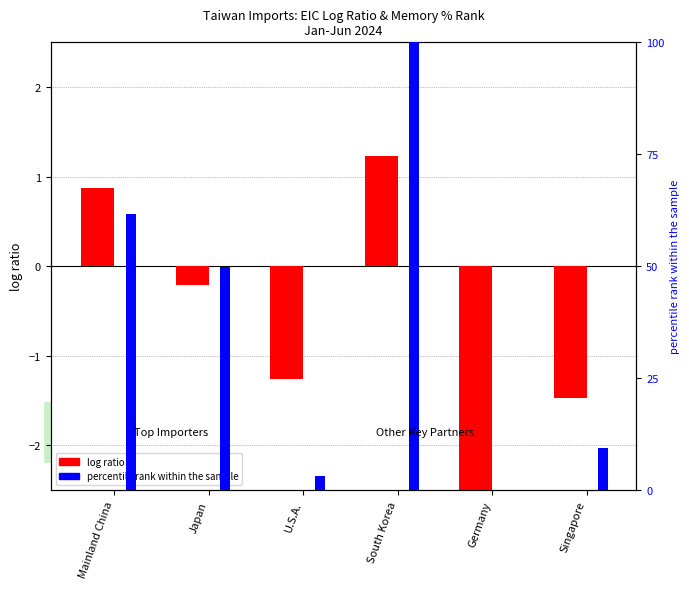

Which series has the largest range (max minus min)?

percentile rank within the sample